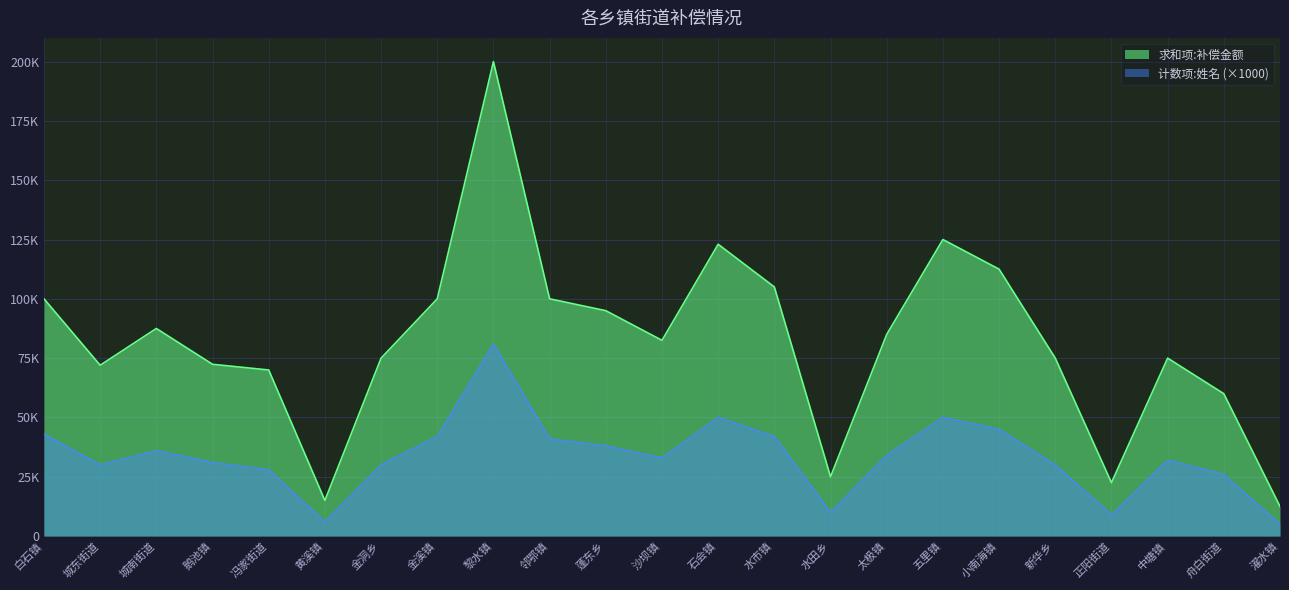

Reading right to left, extract all data points from this chart.

计数项:姓名: 5000	26000	32000	9000	30000	45000	50000	34000	10000	42000	50000	33000	38000	41000	81000	42000	30000	6000	28000	31000	36000	30000	43000
求和项:补偿金额: 12500	60000	75000	22500	75000	112500	125000	85000	25000	105000	123000	82500	95000	100000	200000	100000	75000	15000	70000	72400	87500	72000	100000